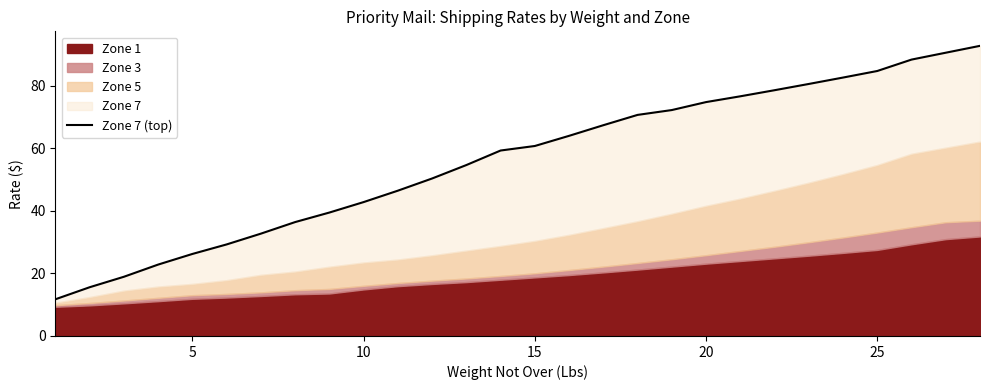

Is it true that the value at 10 is 16.7?

False